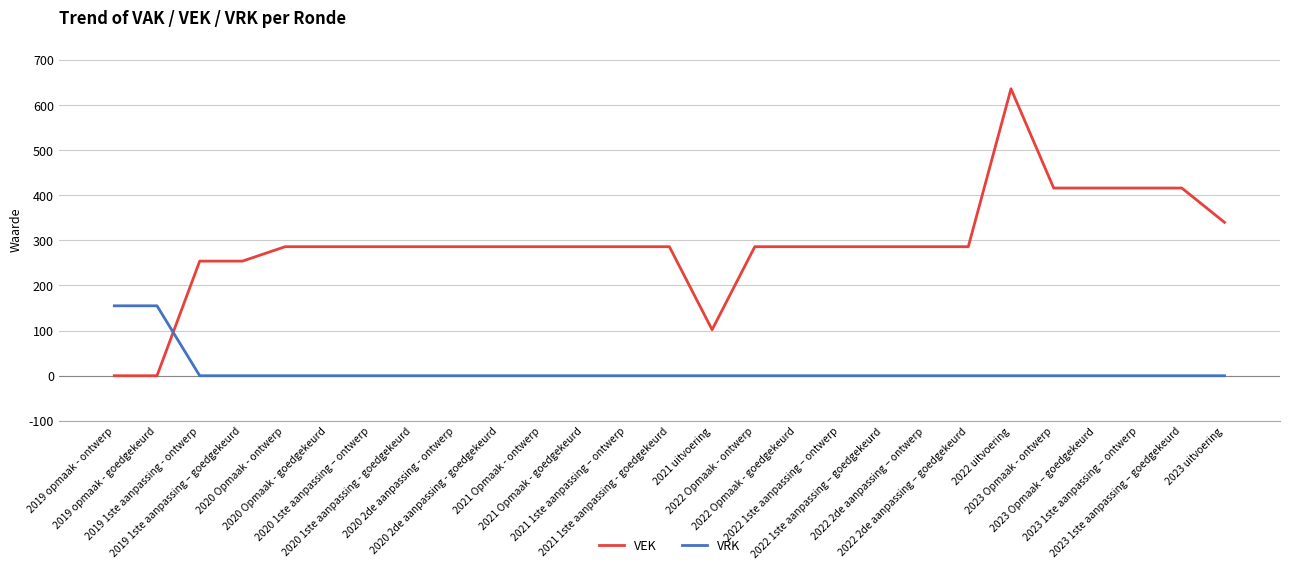

What is the highest value of the VEK series?

636